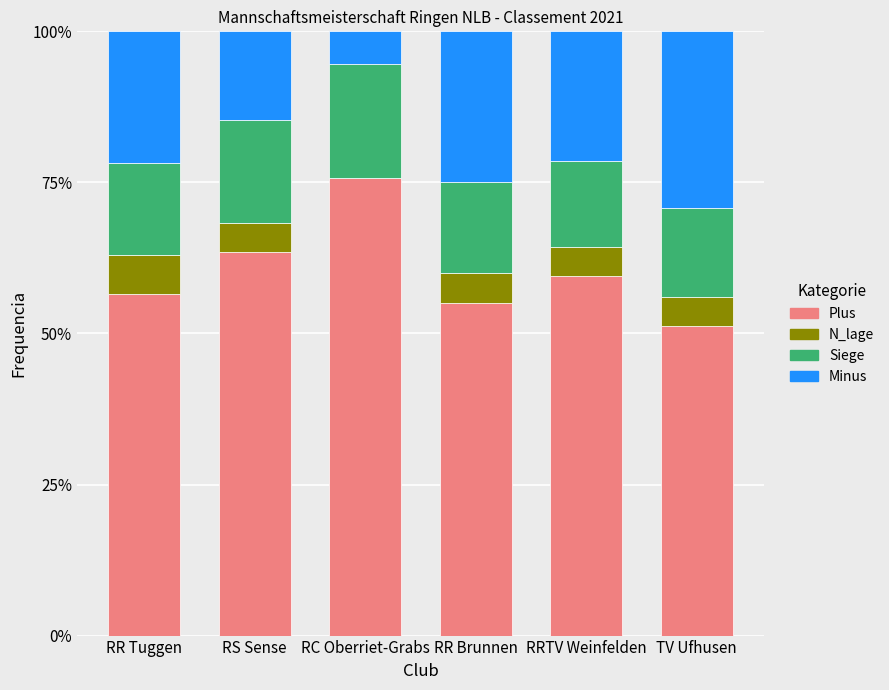

What is the total value across all series at RS Sense?

100.0